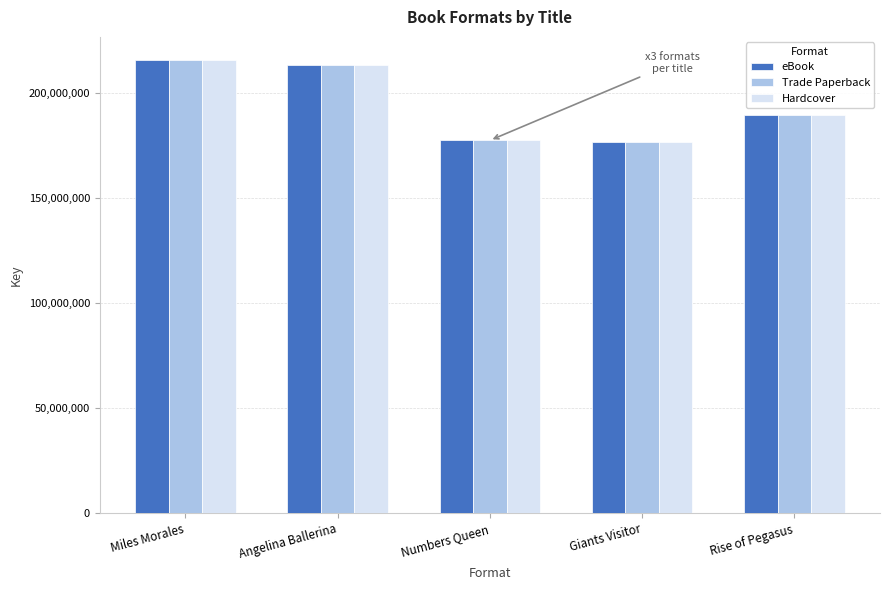

What is the difference between the eBook values at Numbers Queen and Angelina Ballerina?

35640063